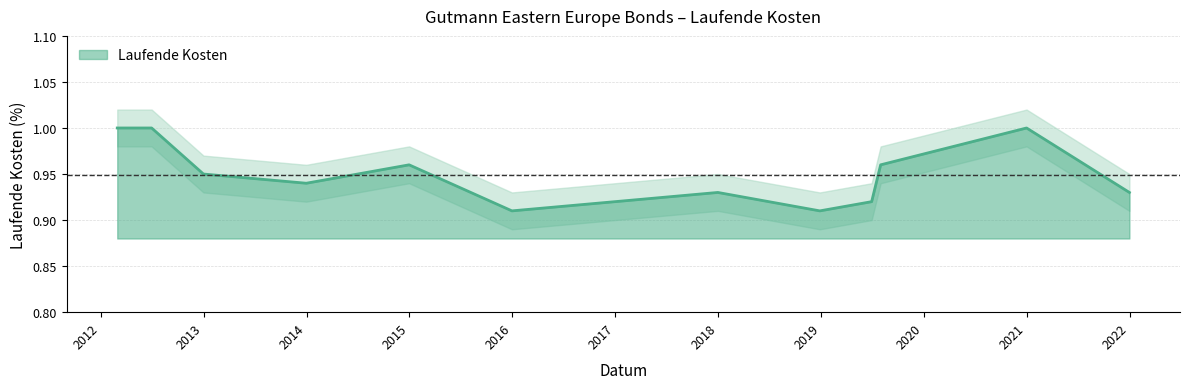

How many series are shown in this chart?

1